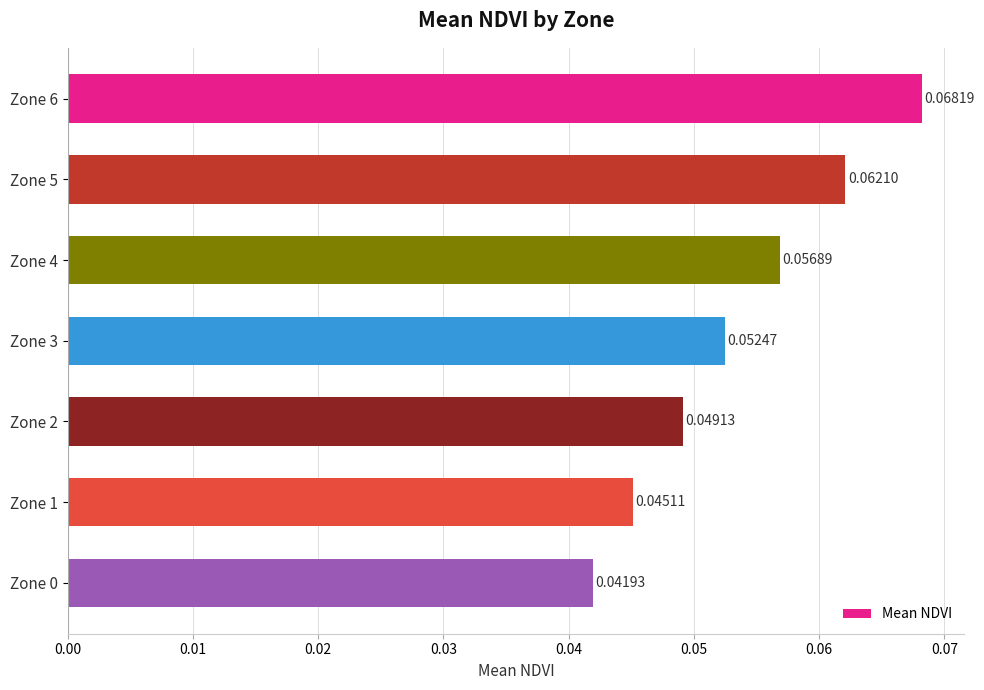

Does the chart contain any negative values?

No